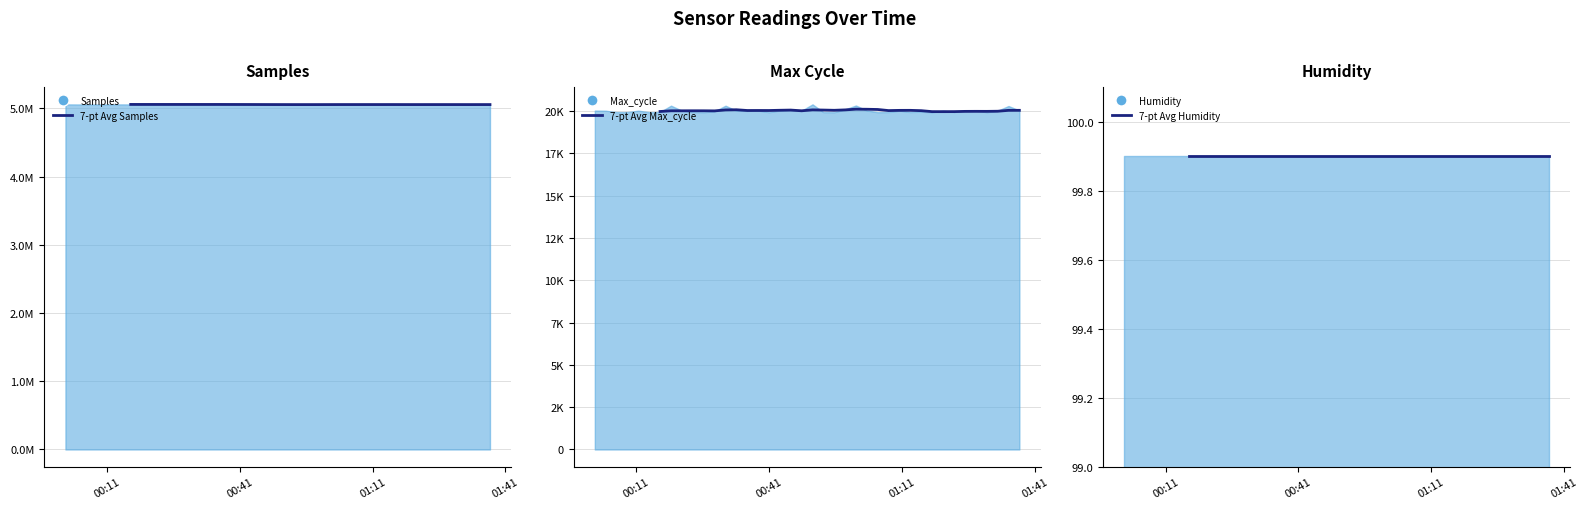

True or false: 7-pt Avg Humidity and 7-pt Avg Samples intersect in this chart.

False